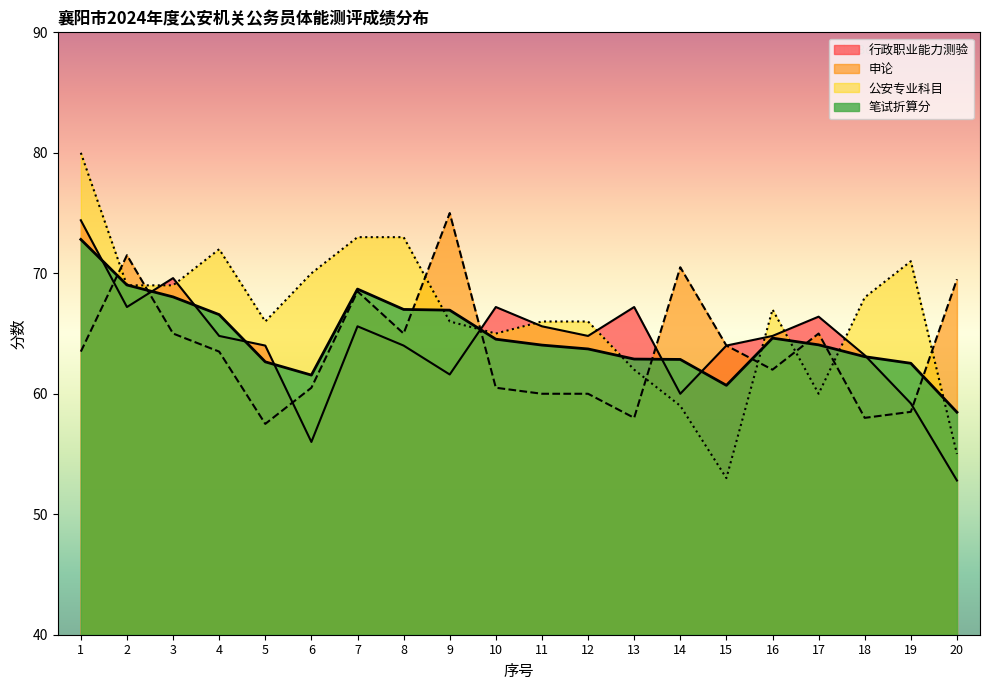

At which category does 笔试折算分 reach its first local peak?

7